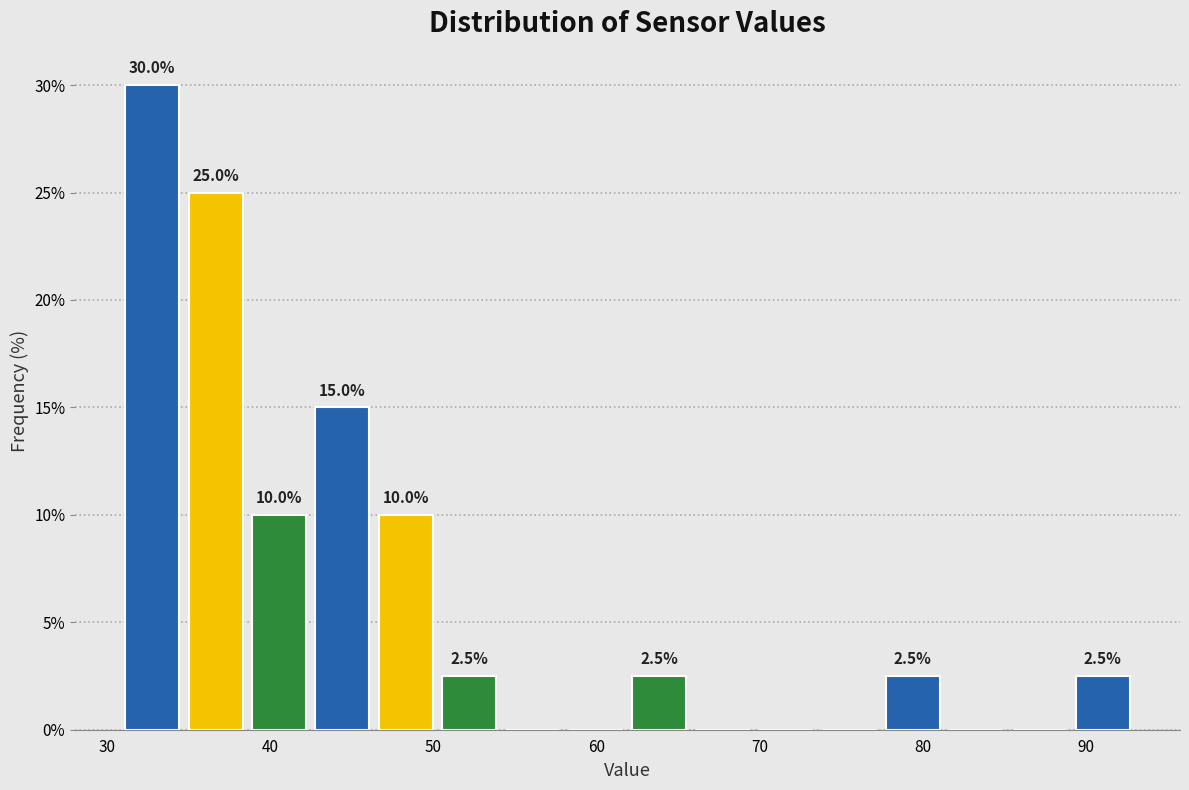

Read against the x-axis, roughly where is the centre of the tallest bar?

33